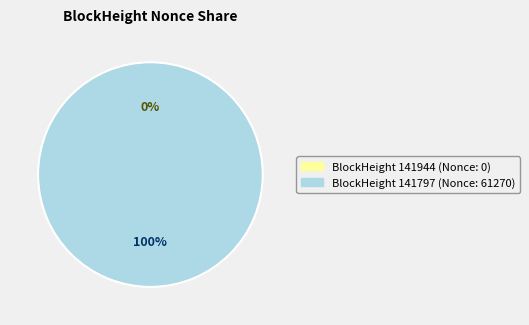

Combined, do 141797 and 141944 account for over 50%?

Yes